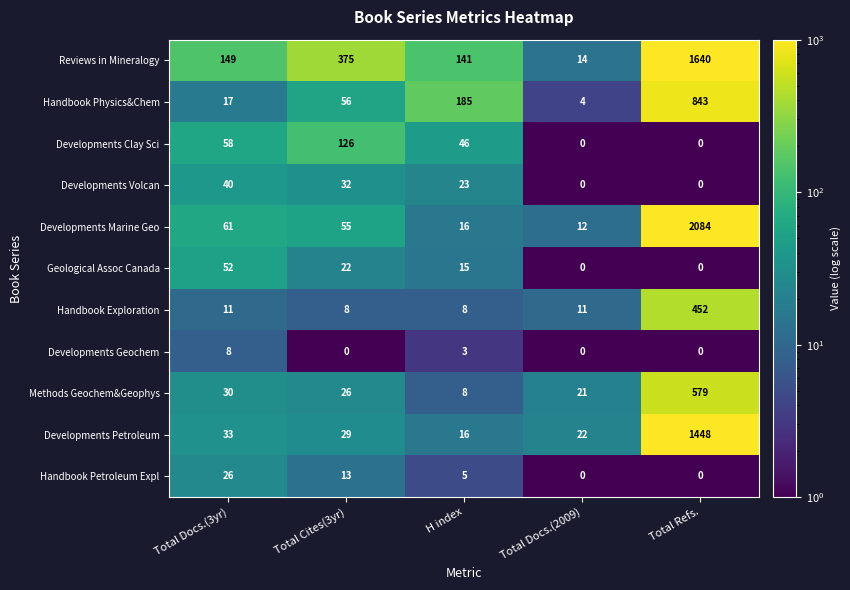

What is the average value of the Geological Assoc Canada series?

18